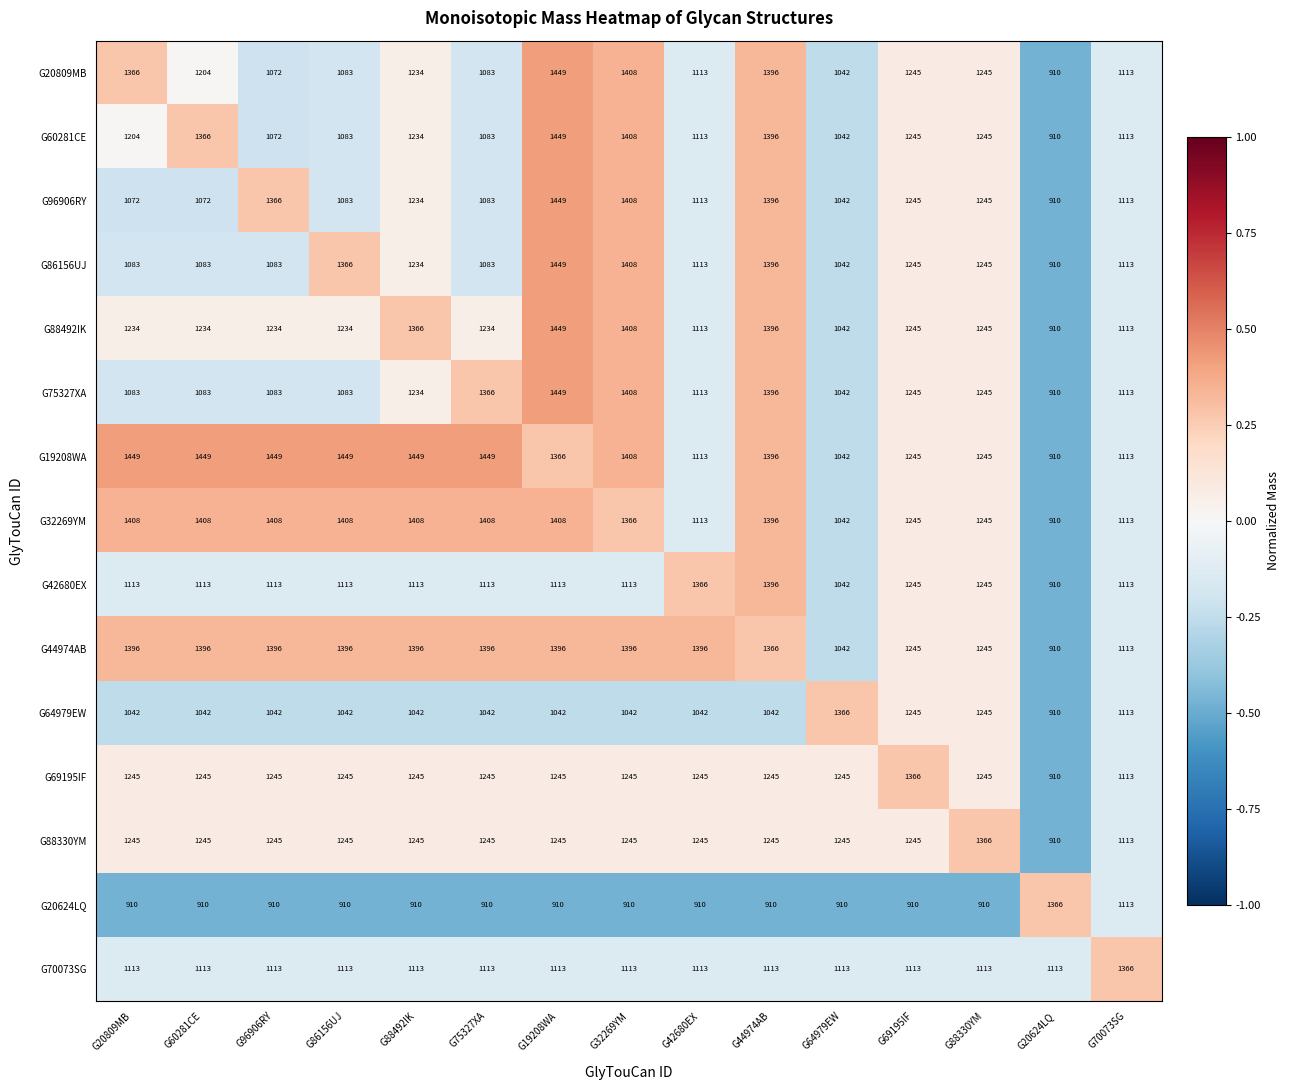

The G70073SG series shows 1113 at G20624LQ. True or false?

True